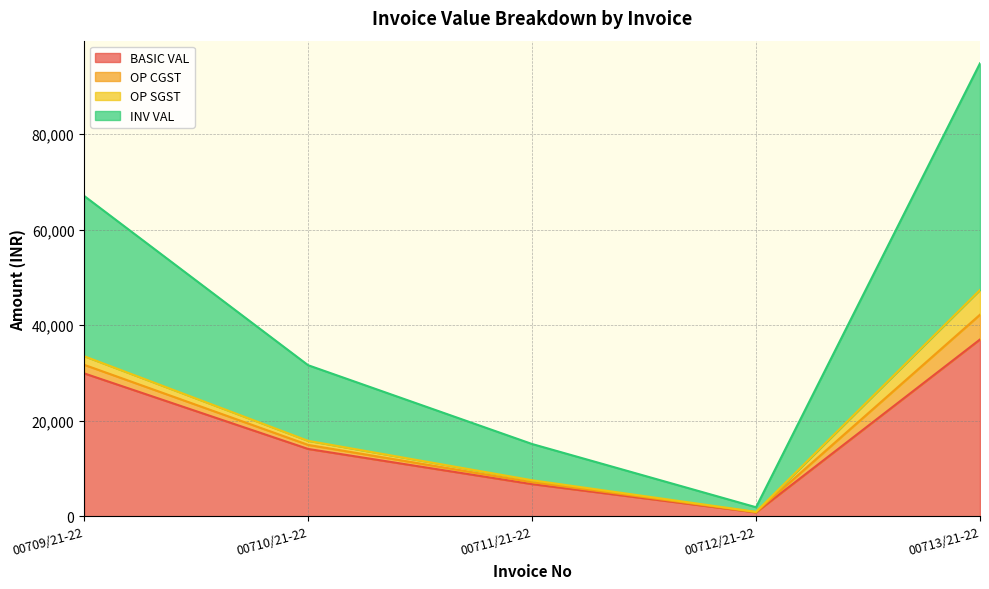

Does the chart have visible grid lines?

Yes